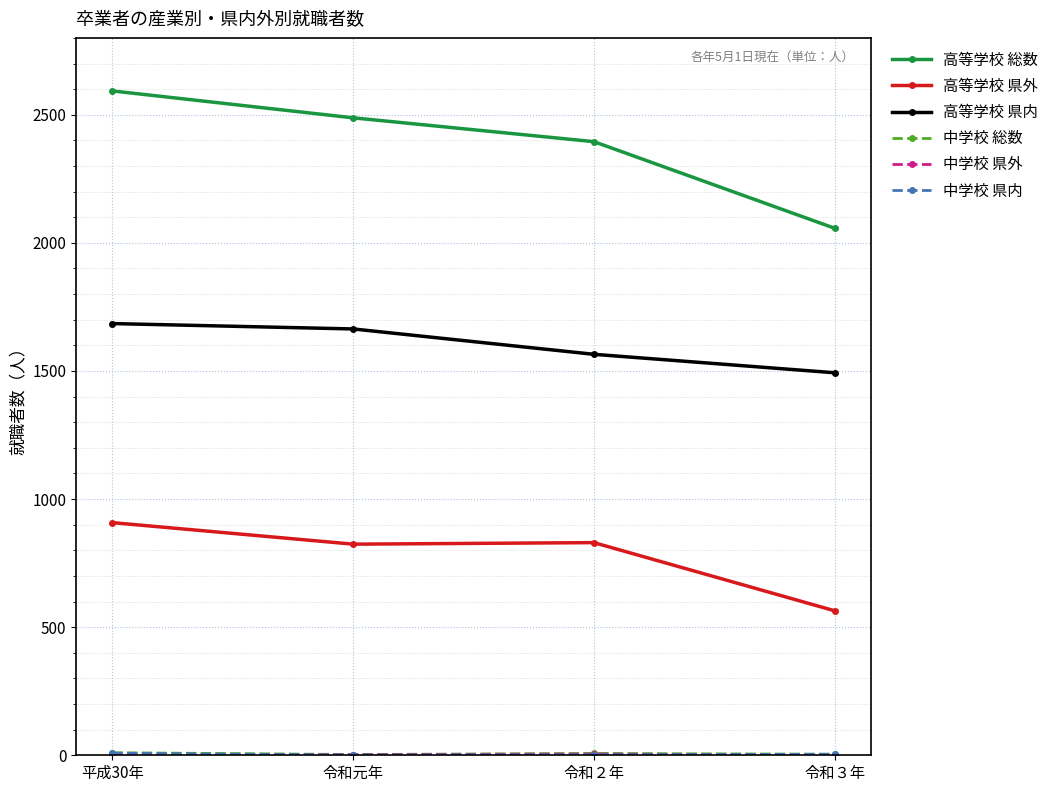

How many lines are shown in the chart?

6